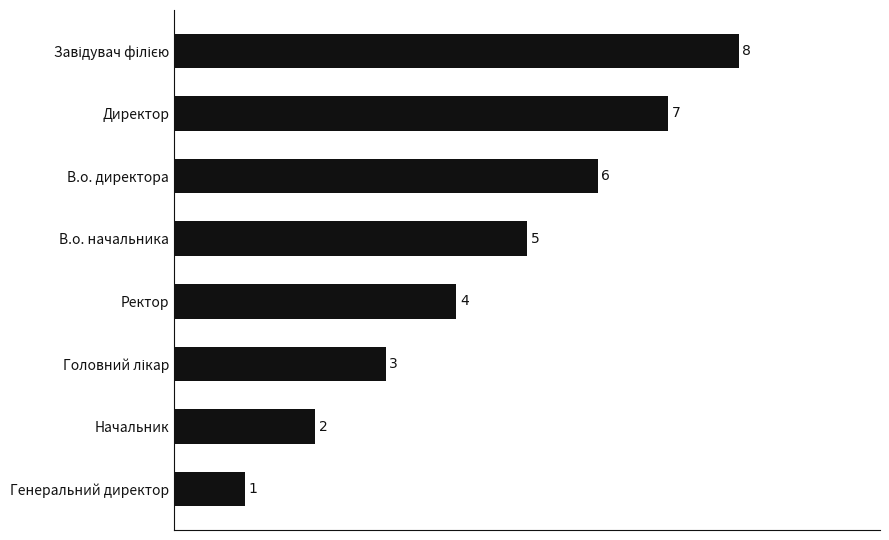

What is the difference between the second highest and second lowest values?

5